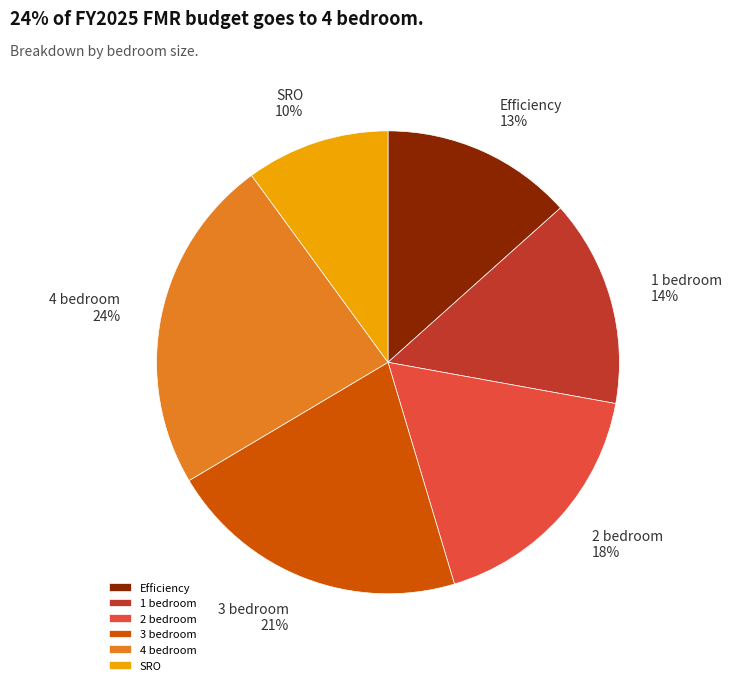

How many slices are in this pie chart?

6